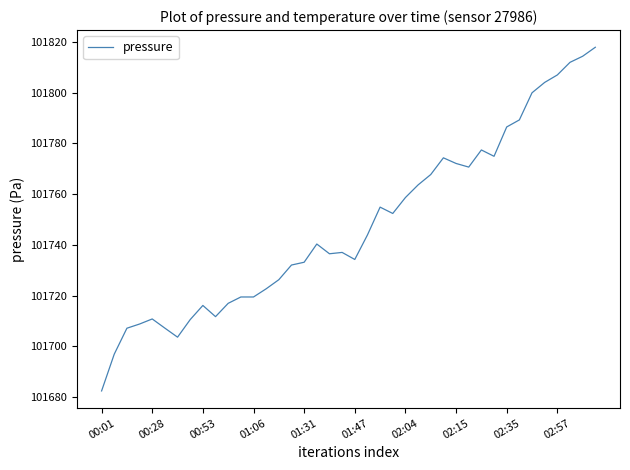

What is the greatest value displayed?

101817.9